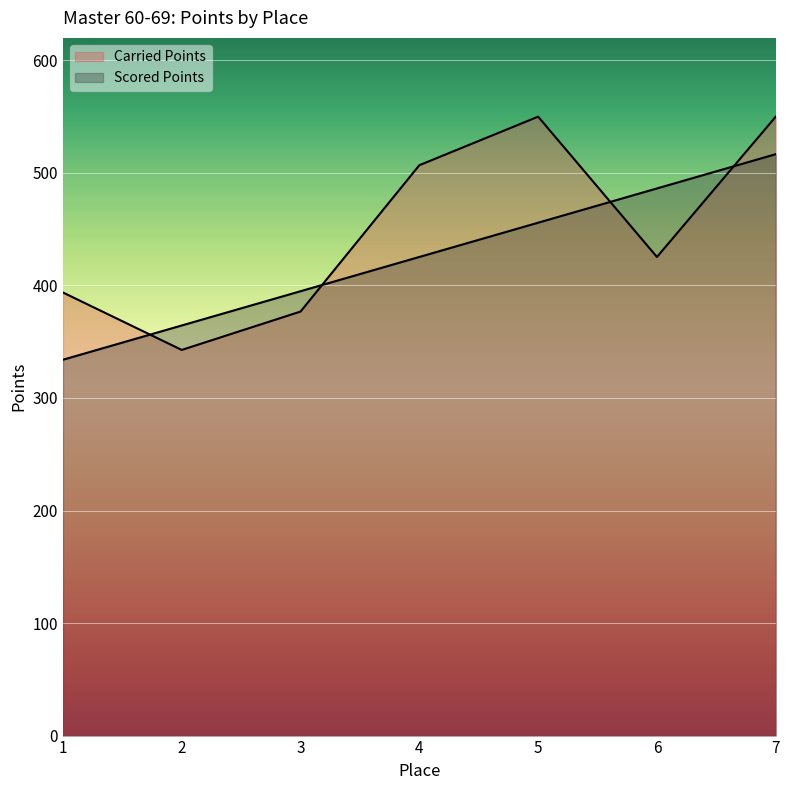

What is the total value across all series at 3?

771.7